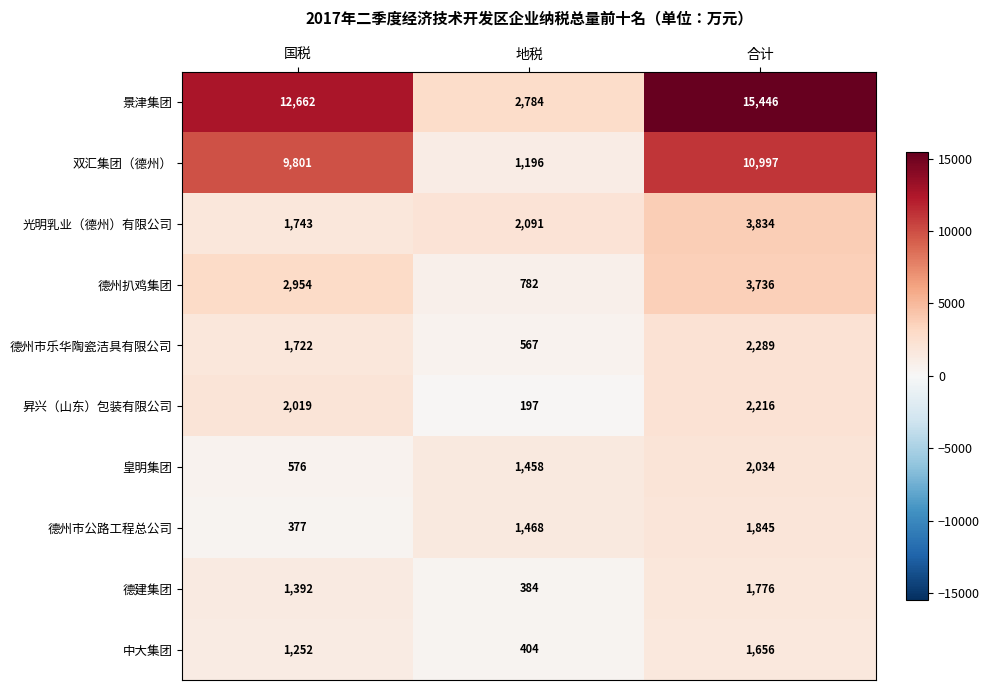

What is the difference between the 光明乳业（德州）有限公司 values at 合计 and 地税?

1743